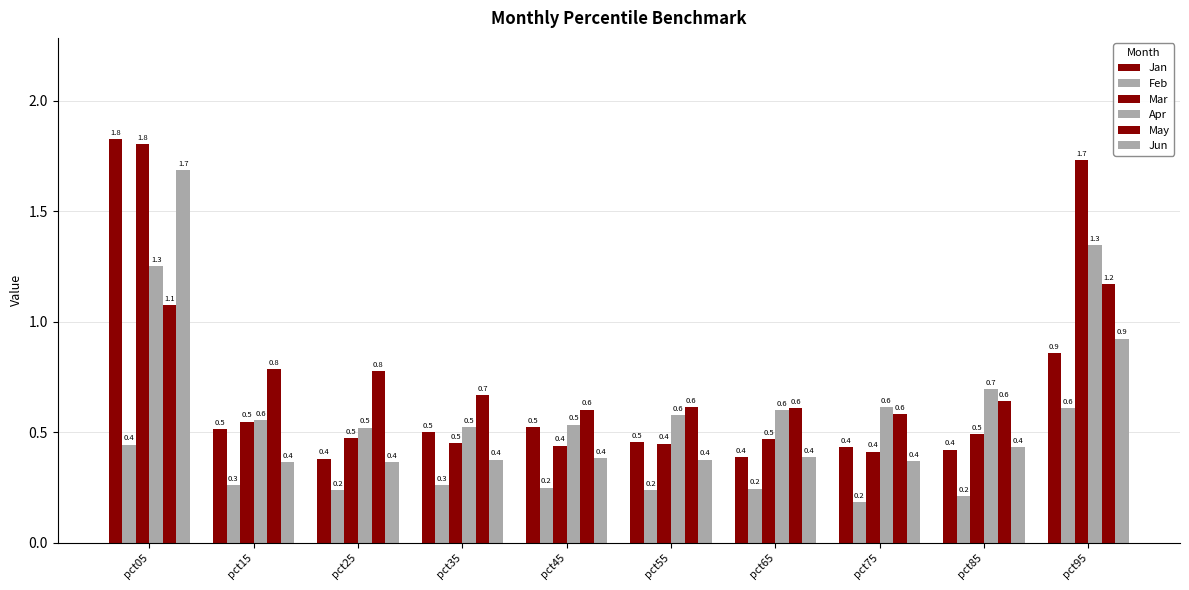

How many bars are there in each group?

6